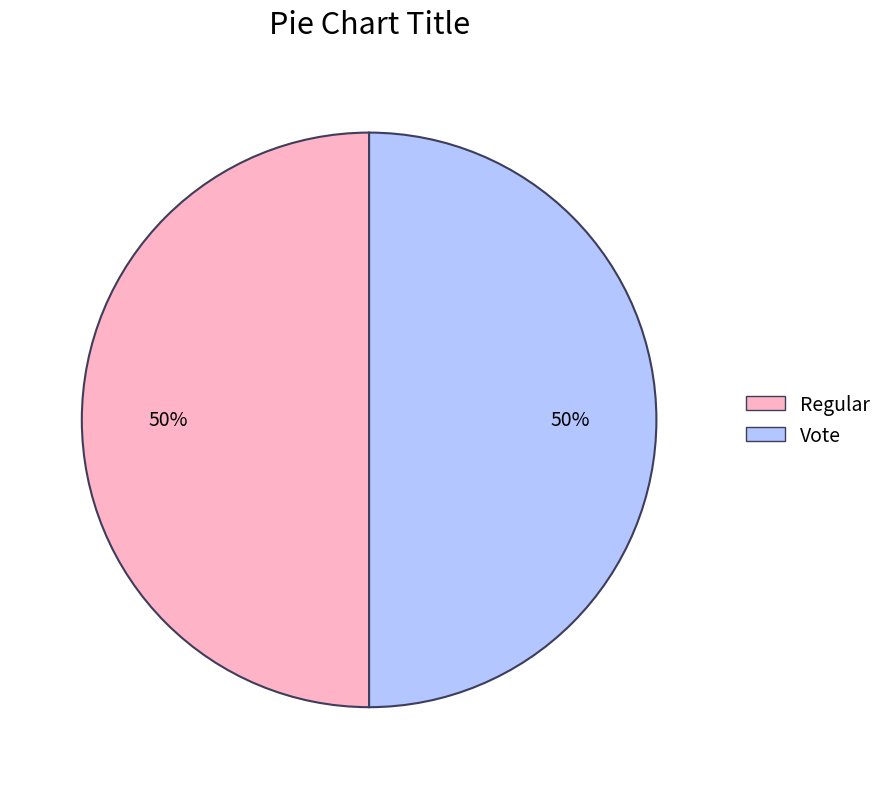

To the nearest percent, what is the average slice percentage?

50%